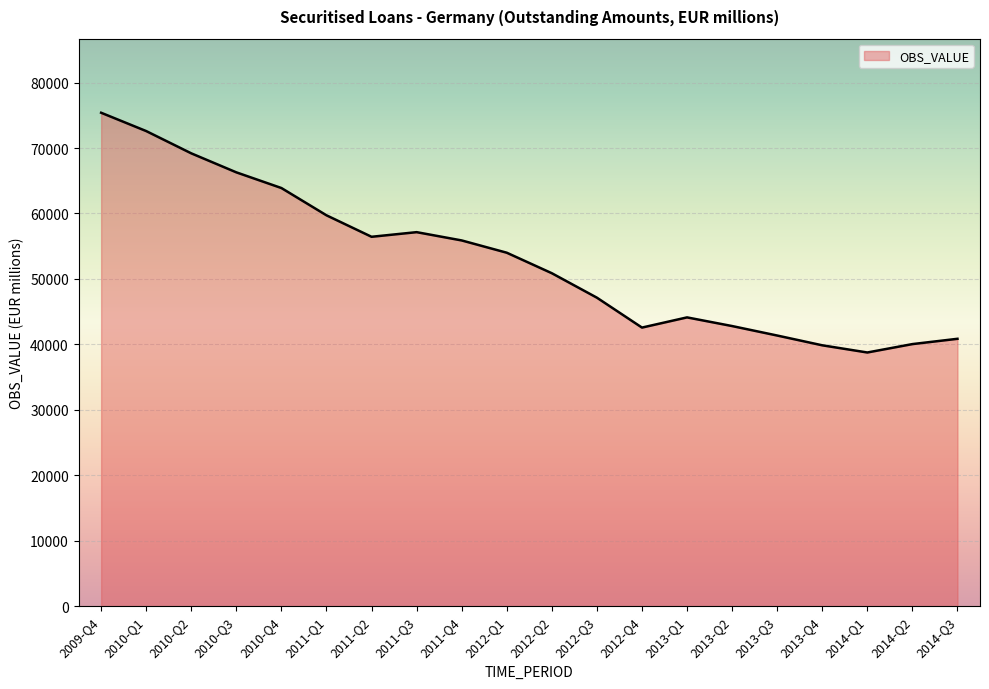

Count the number of data series in this chart.

1